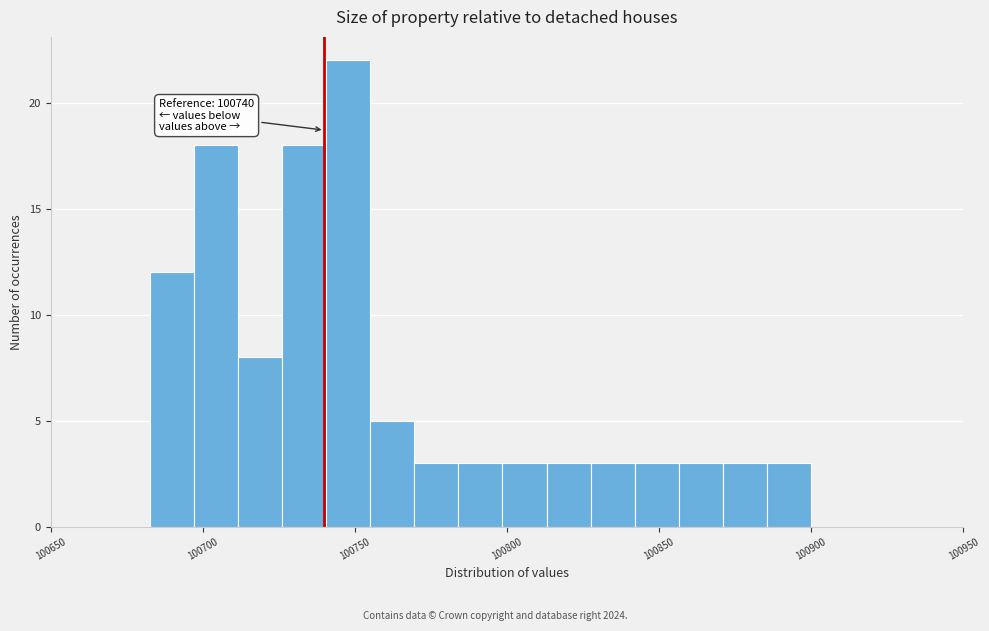

Read against the x-axis, roughly where is the centre of the tallest bar?

100750